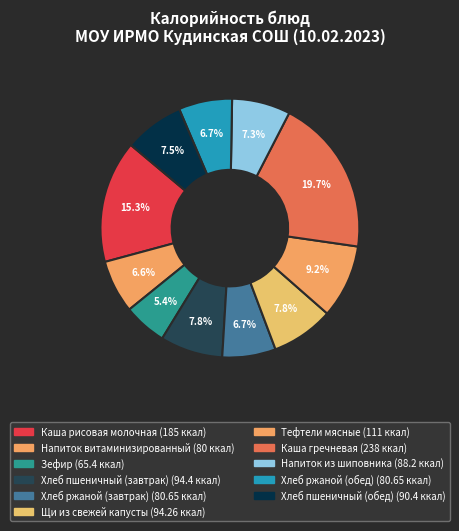

How many segments does this pie chart have?

11